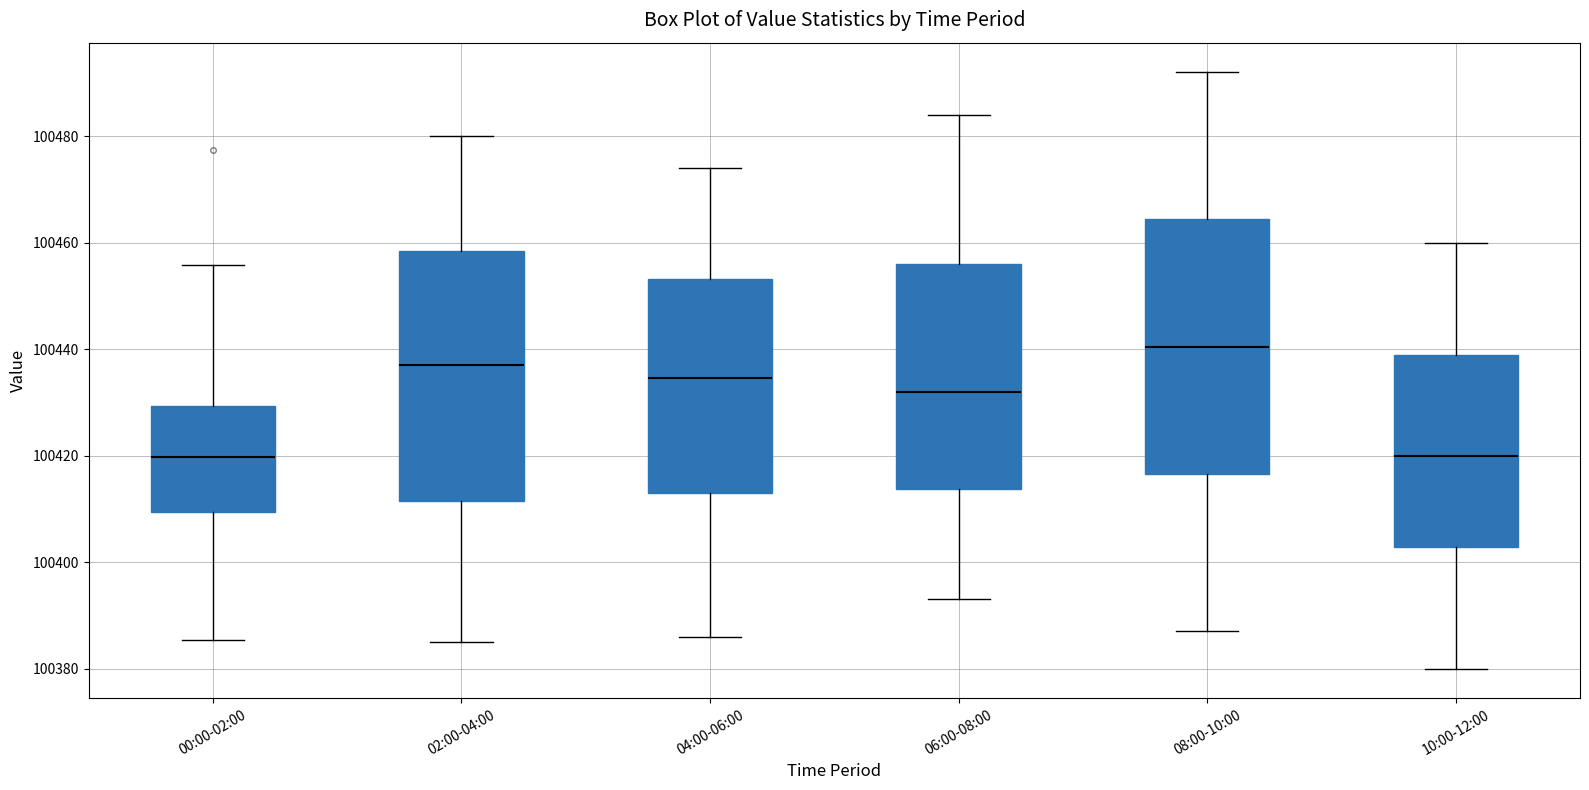

Where does the median line of the box for 10:00-12:00 sit on the y-axis? The values are not printed on the chart, so give them approximately, as read against the axis.

100420